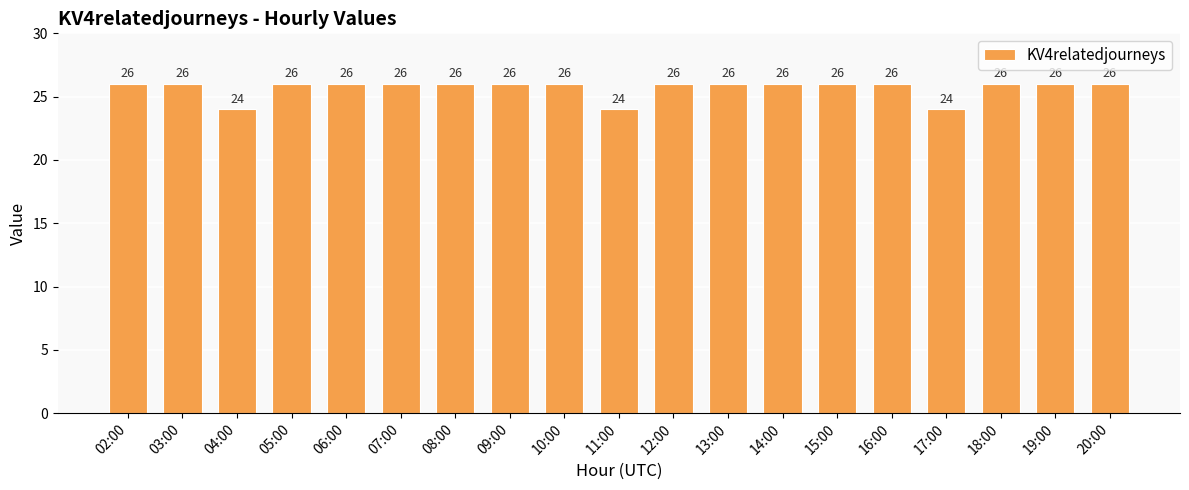

What is the change in value from 04:00 to 10:00?

+2